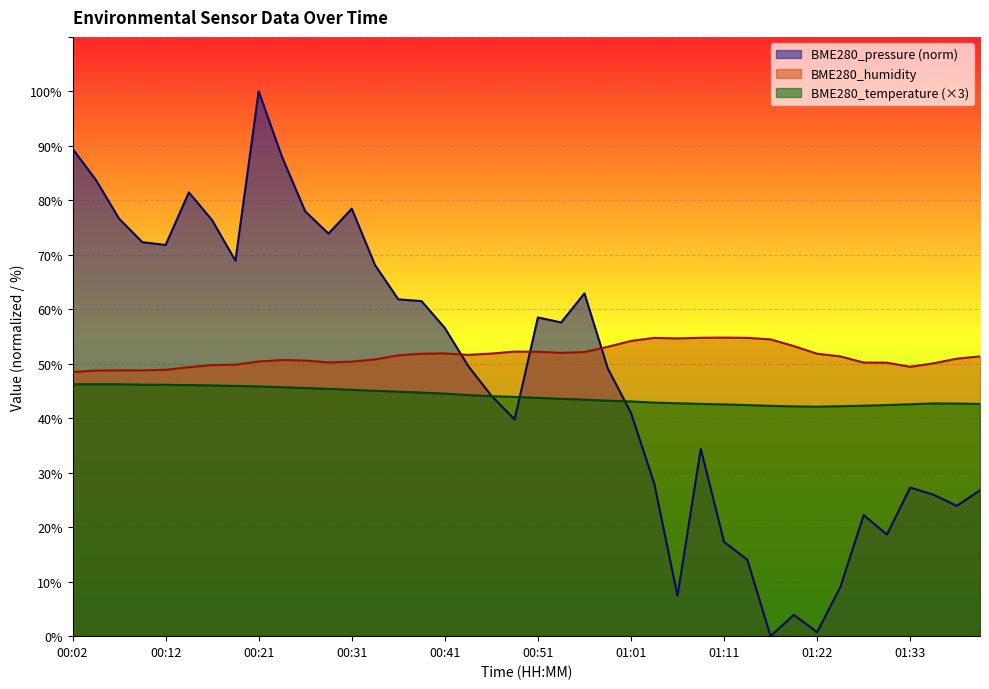

Reading left to right, list all the values displayed in this chart.

BME280_pressure: 89.5	83.8	76.6	72.3	71.8	81.5	76.3	68.9	100.0	88.0	78.0	73.9	78.5	68.1	61.8	61.5	56.6	49.6	44.1	39.8	58.5	57.6	62.9	49.2	41.0	28.0	7.4	34.4	17.3	14.0	0.0	3.9	0.7	9.0	22.2	18.6	27.3	26.0	23.9	26.8
BME280_humidity: 48.5	48.8	48.8	48.8	48.9	49.4	49.8	49.8	50.4	50.7	50.6	50.2	50.4	50.8	51.5	51.8	51.9	51.6	51.9	52.2	52.2	52.0	52.1	53.1	54.2	54.8	54.6	54.8	54.8	54.8	54.5	53.2	51.8	51.4	50.2	50.2	49.4	50.1	50.9	51.4
BME280_temperature: 46.2	46.2	46.2	46.2	46.1	46.1	46.0	45.9	45.8	45.7	45.5	45.4	45.2	45.0	44.9	44.7	44.5	44.2	44.0	43.9	43.7	43.6	43.4	43.2	43.1	42.9	42.8	42.6	42.5	42.4	42.3	42.2	42.1	42.2	42.3	42.4	42.6	42.7	42.7	42.6